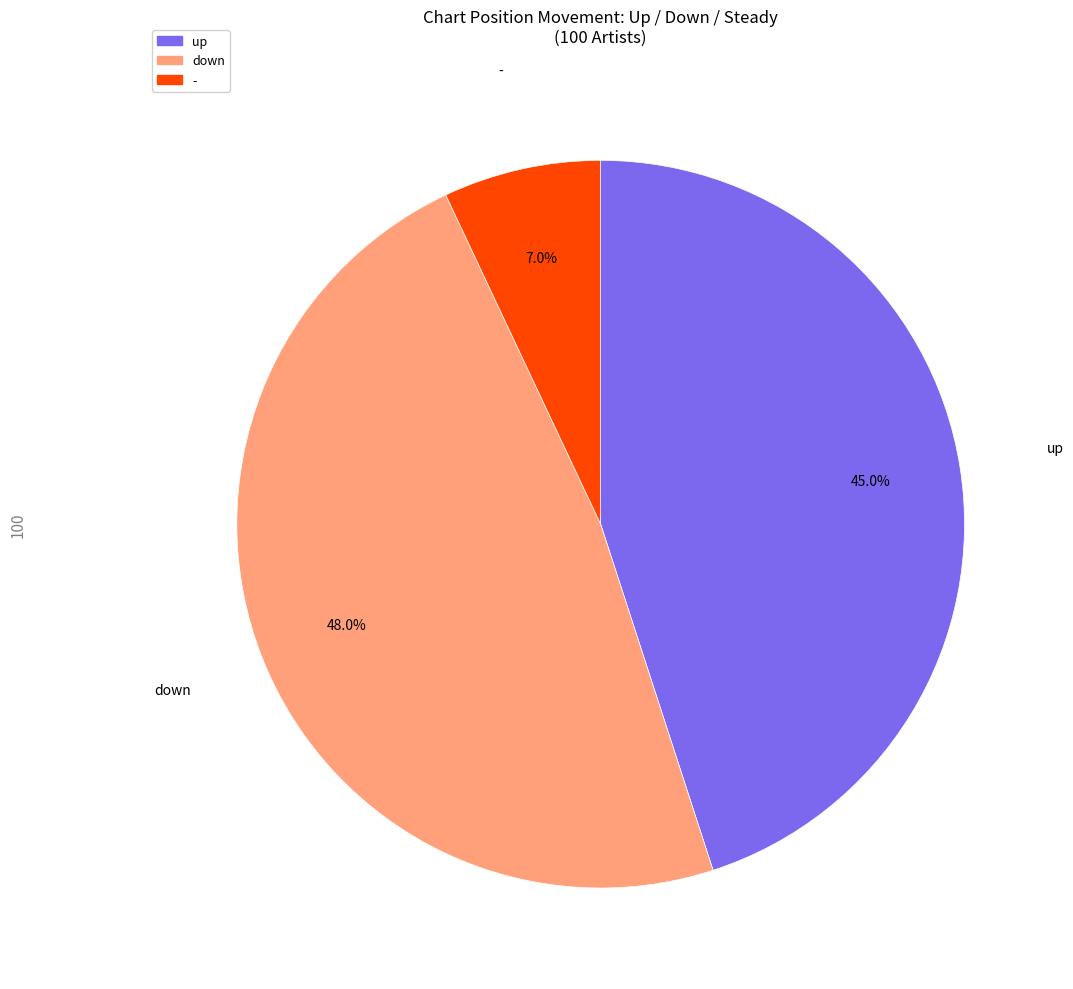

Is there any slice that represents more than half of the pie?

No